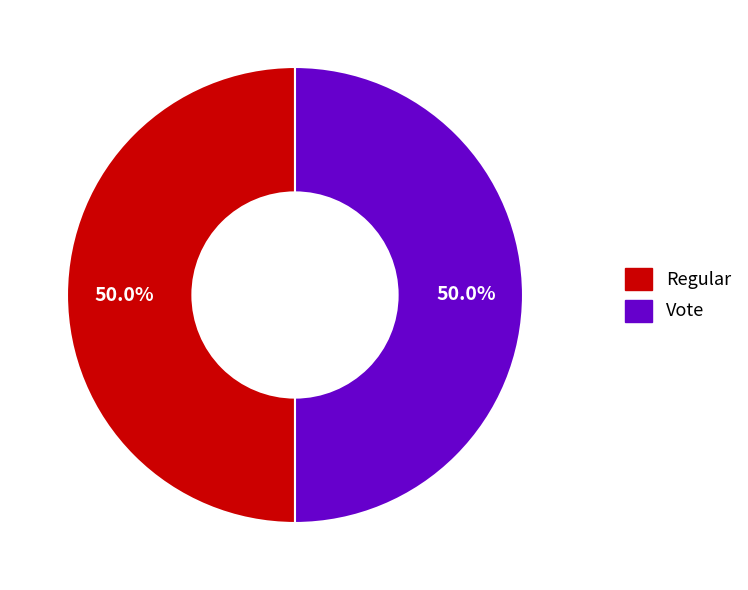

Approximately how many times larger is the value at Regular compared to Vote?

1.0